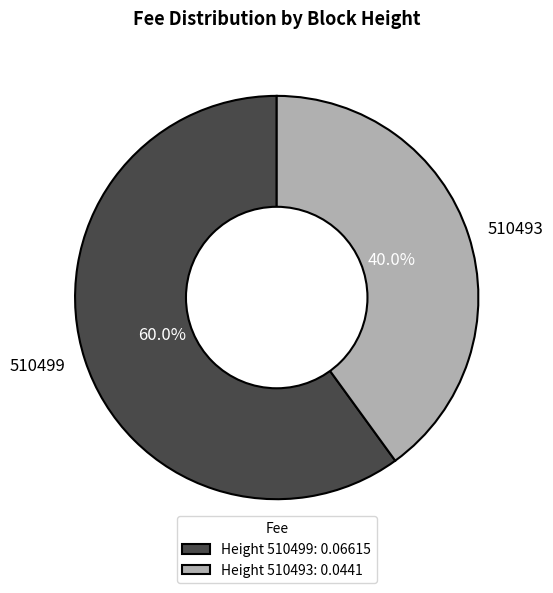

Is there any slice that represents more than half of the pie?

Yes